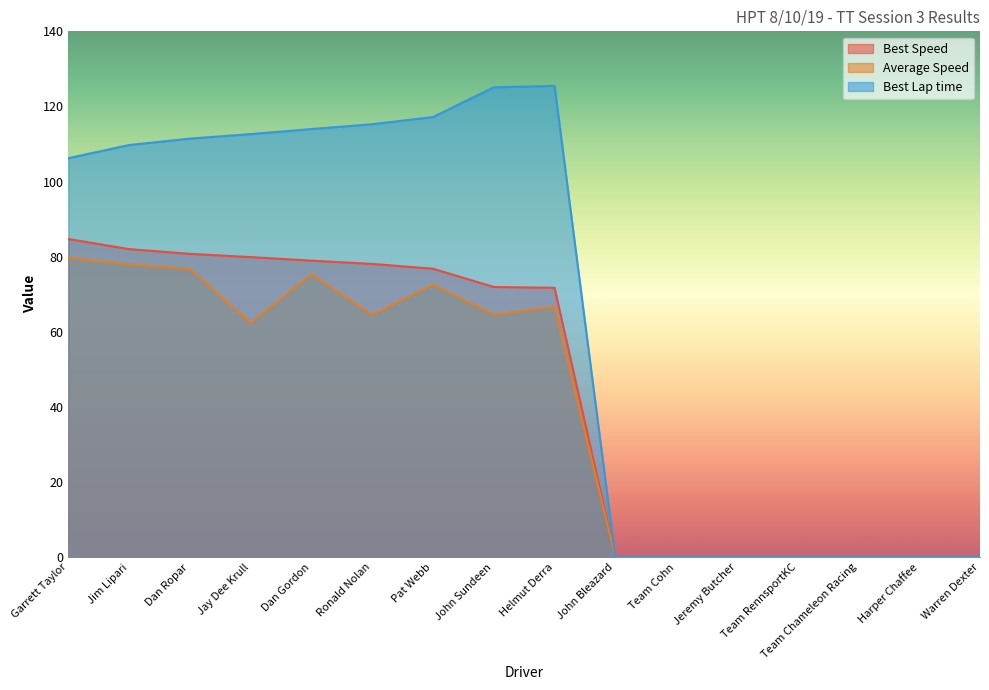

List the series in order of their overall mean, lowest first.

Average Speed, Best Speed, Best Lap time